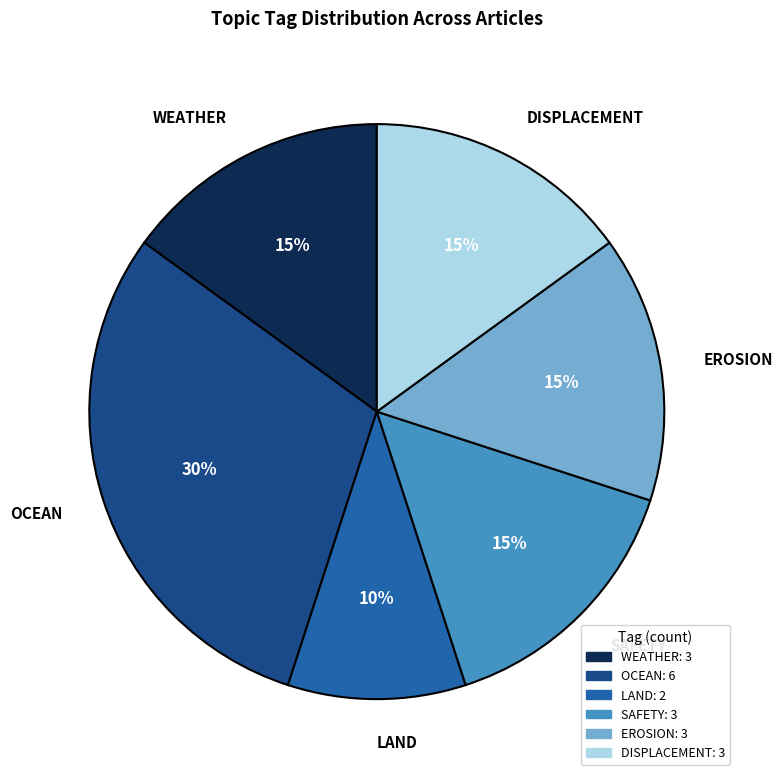

Combined, do EROSION and LAND account for over 50%?

No